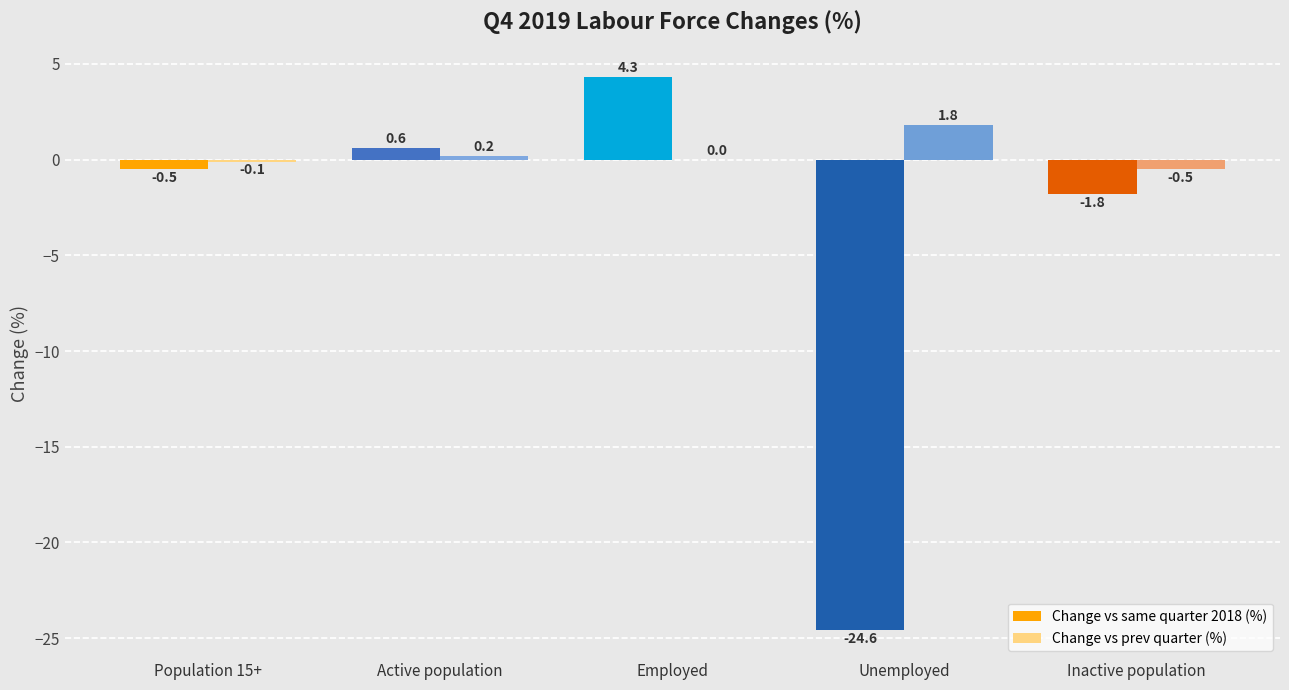

Which series changed the most between Population 15+ and Employed?

Change vs same quarter 2018 (%)